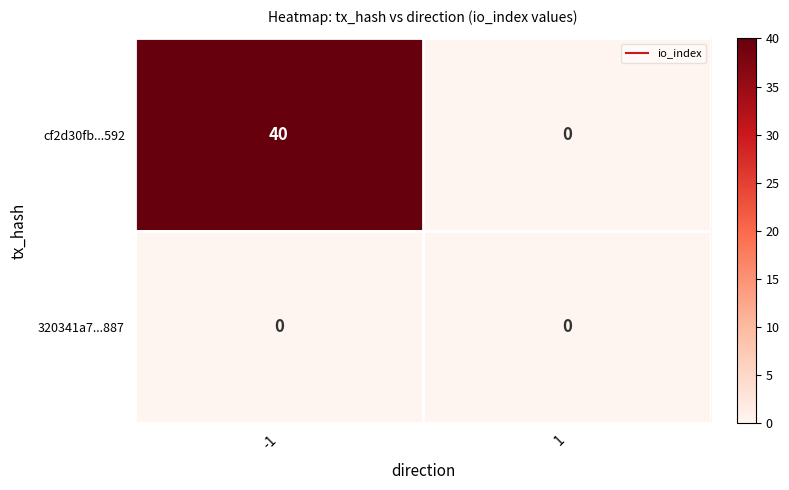

What is the difference between the highest and lowest values at -1?

40